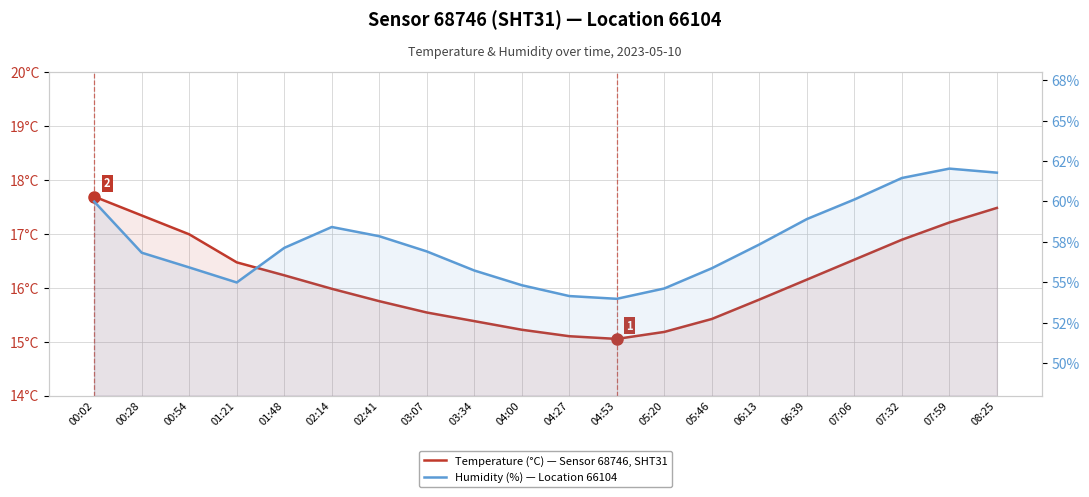

At which category does temperature reach its first local valley?

04:53